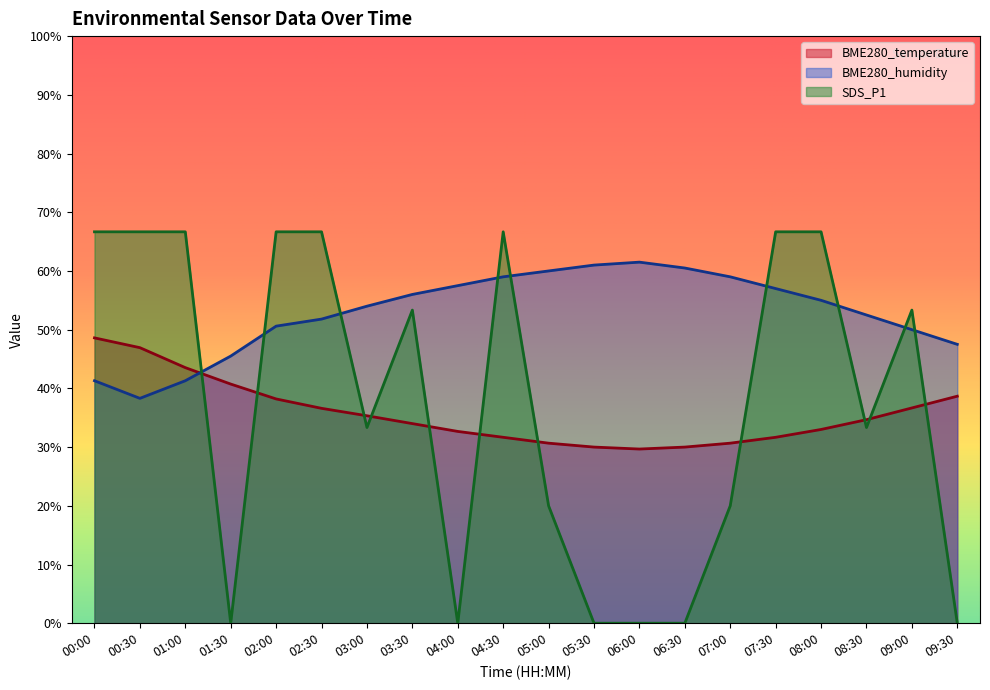

True or false: BME280_humidity has more than 0 interior local peaks.

True